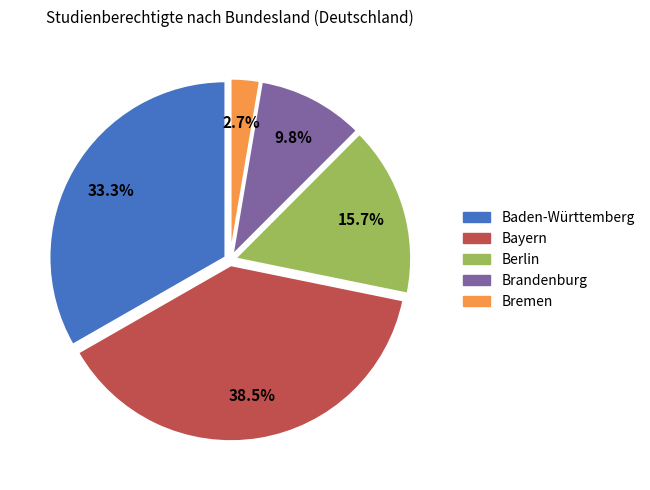

How many segments does this pie chart have?

5